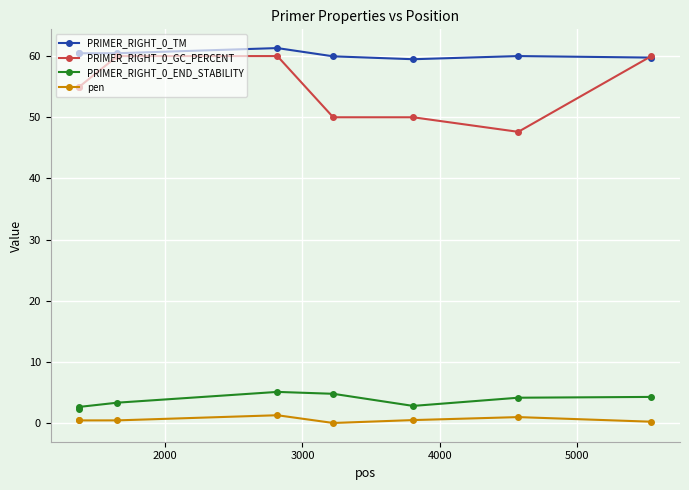

True or false: PRIMER_RIGHT_0_END_STABILITY has more than 2 interior local peaks.

False